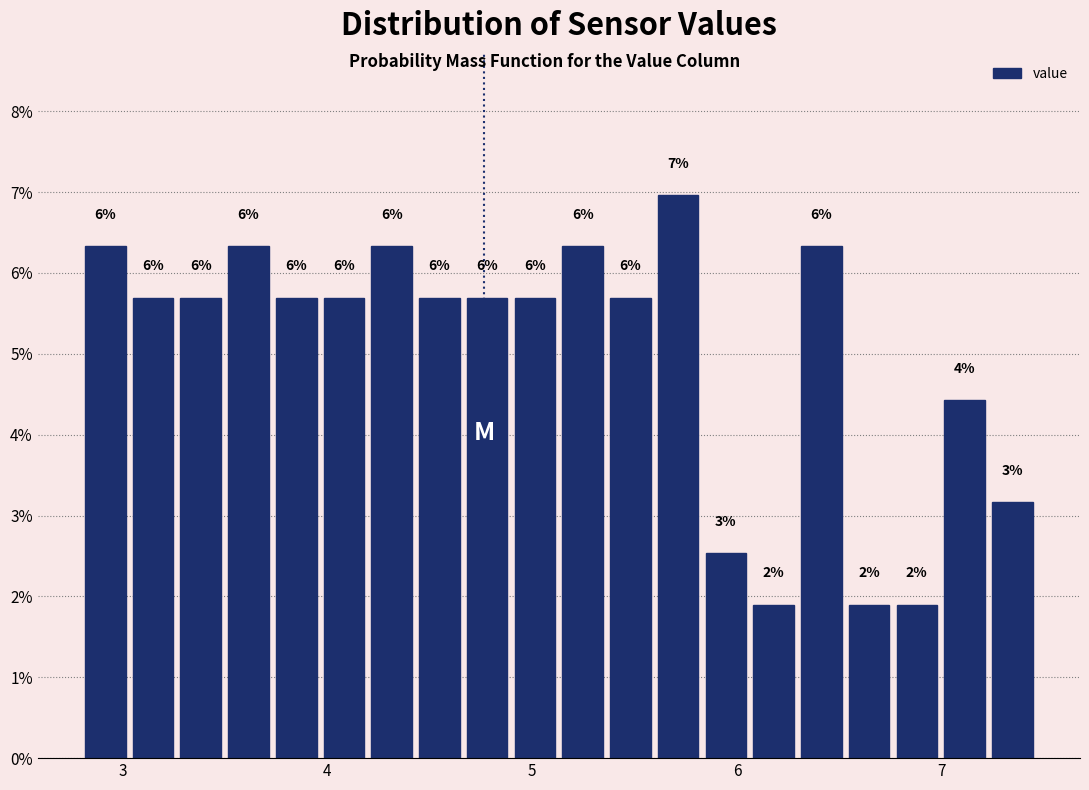

Around what value on the x-axis is the tallest bar? Give the approximate position of its centre, as read against the axis.

5.7